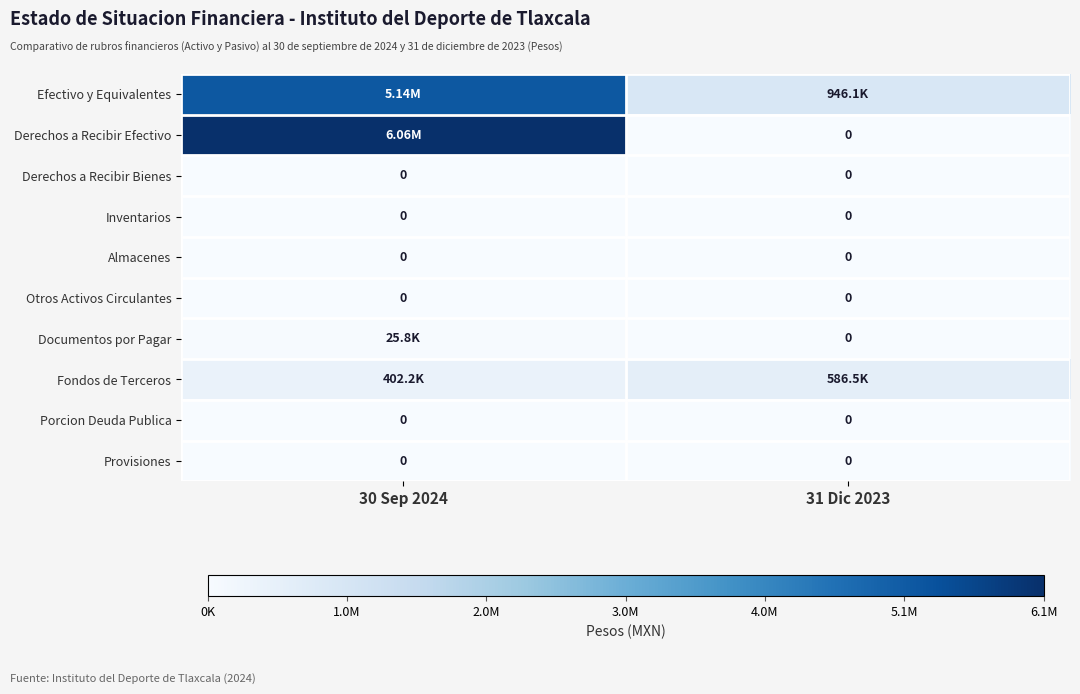

What is the difference between the maximum and minimum values in the Efectivo y Equivalentes series?

4193335